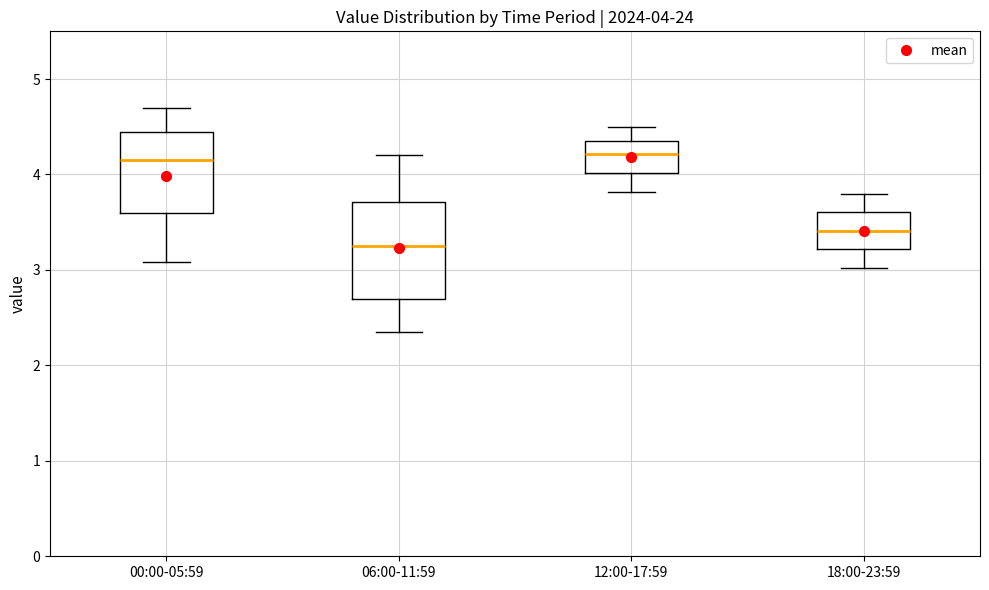

Which box is the tallest, from its lower edge to its upper edge?

06:00-11:59